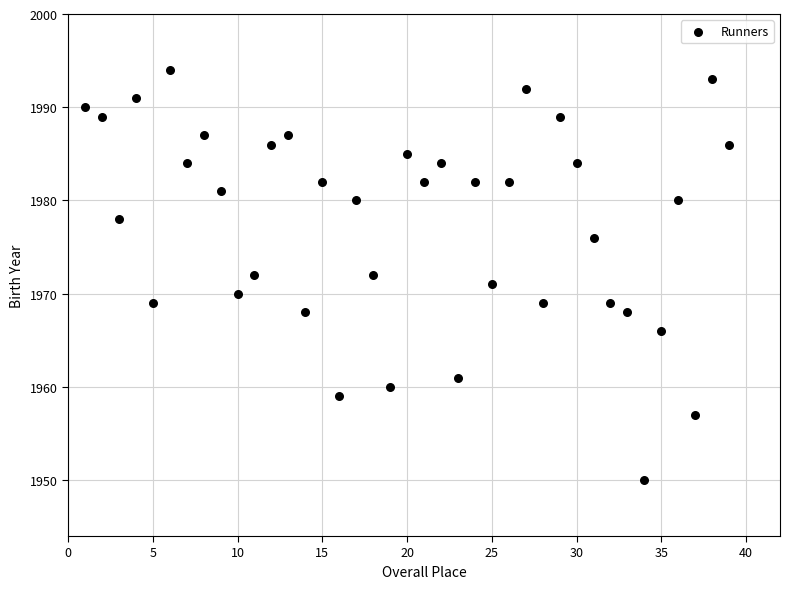

What is the range of X values (max minus min)?

38